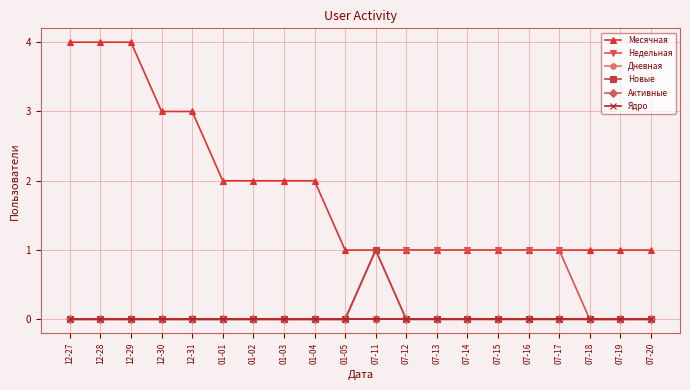

Is this an area chart (filled region under the line)?

No